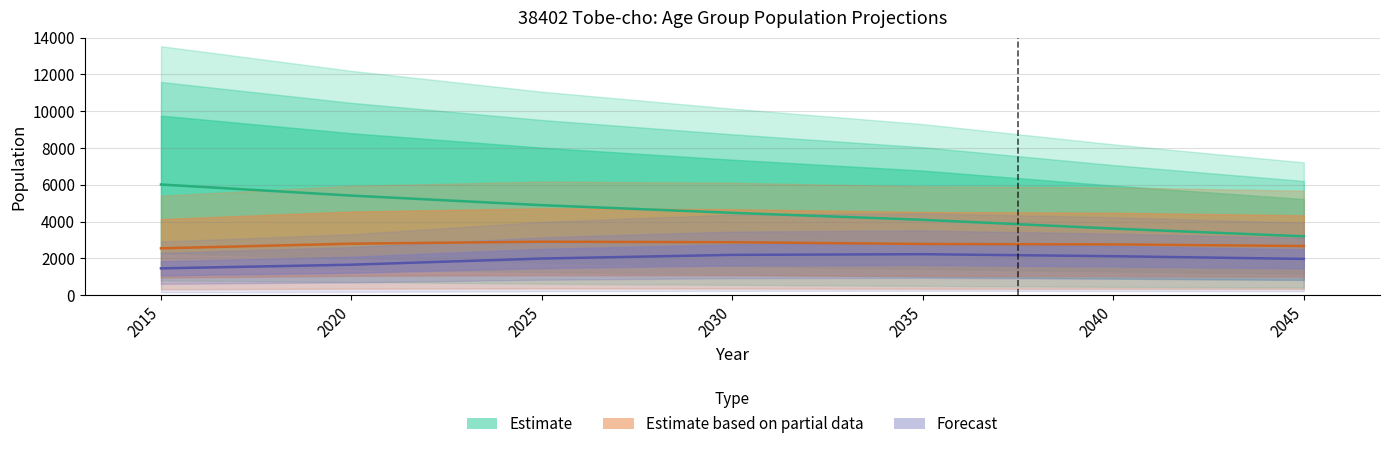

What is the sum of all 75 and over values?

13602.1